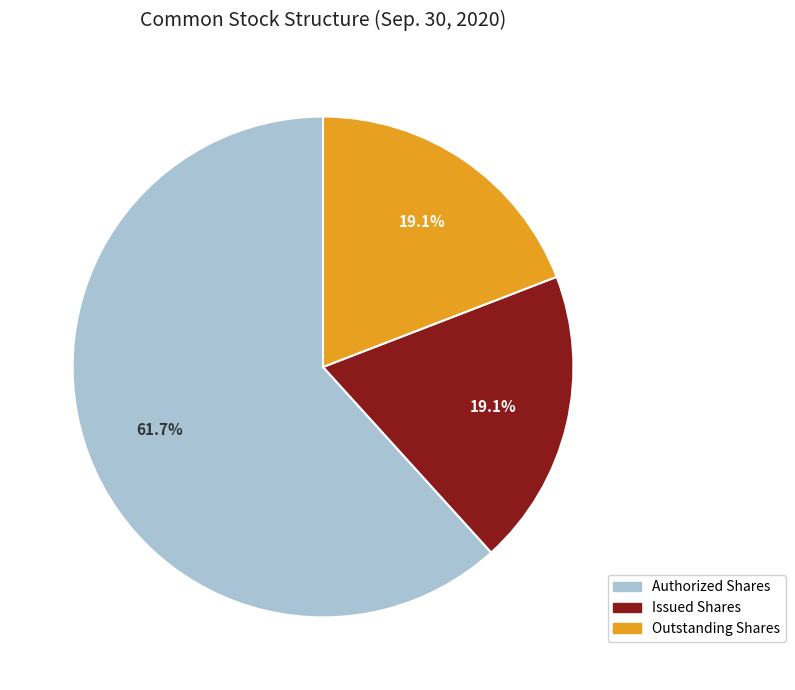

Between Authorized Shares and Outstanding Shares, which is larger?

Authorized Shares